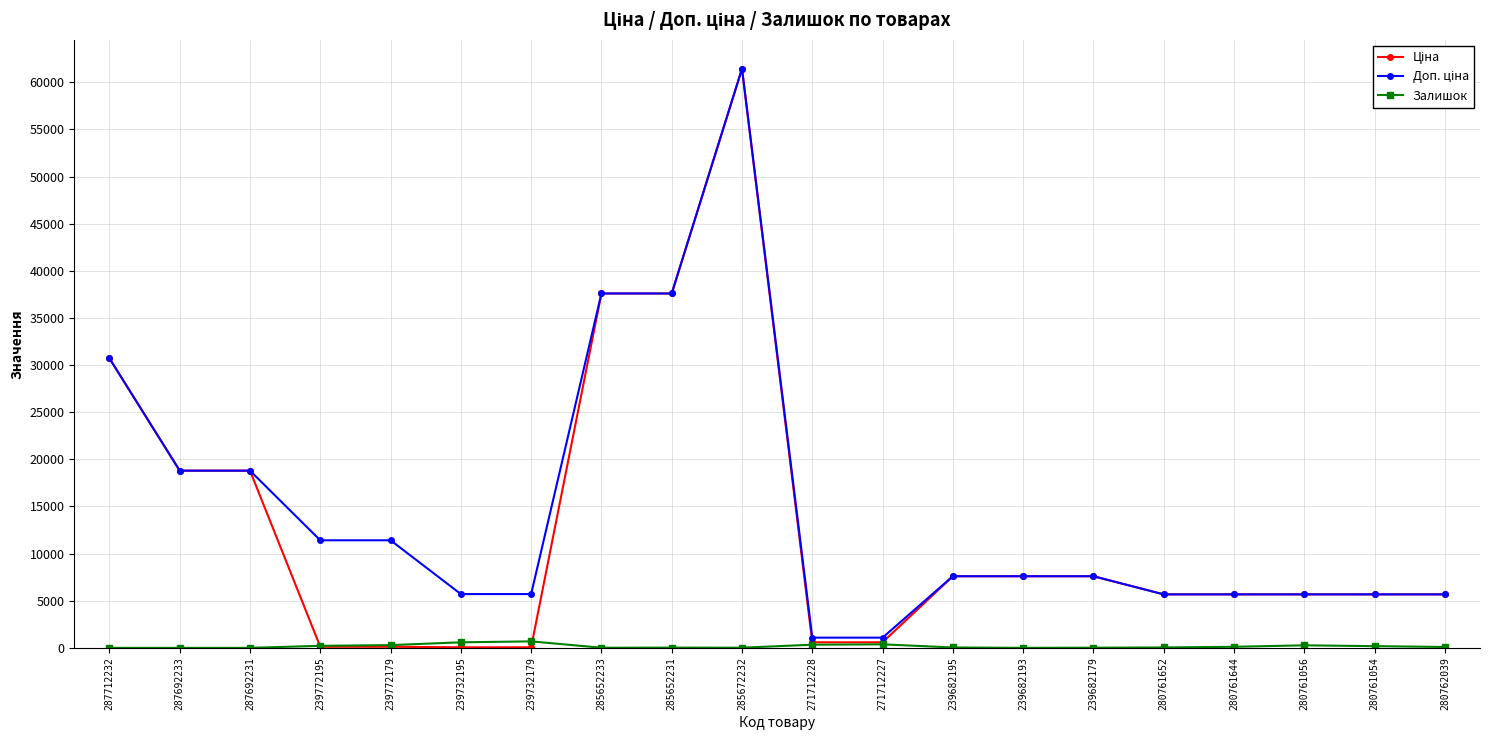

What is the difference between the highest and lowest values at 285652231?

37570.6